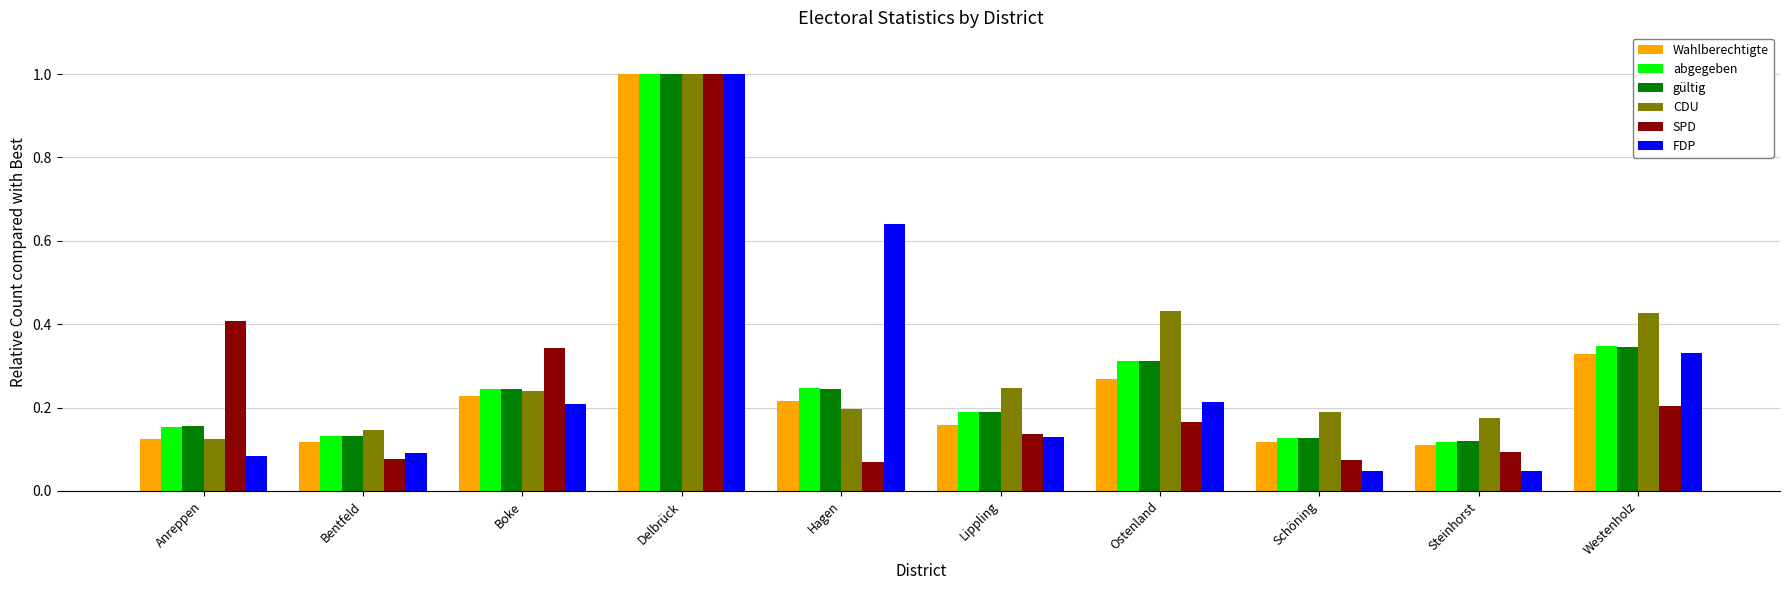

Which series changed the most between Bentfeld and Delbrück?

SPD